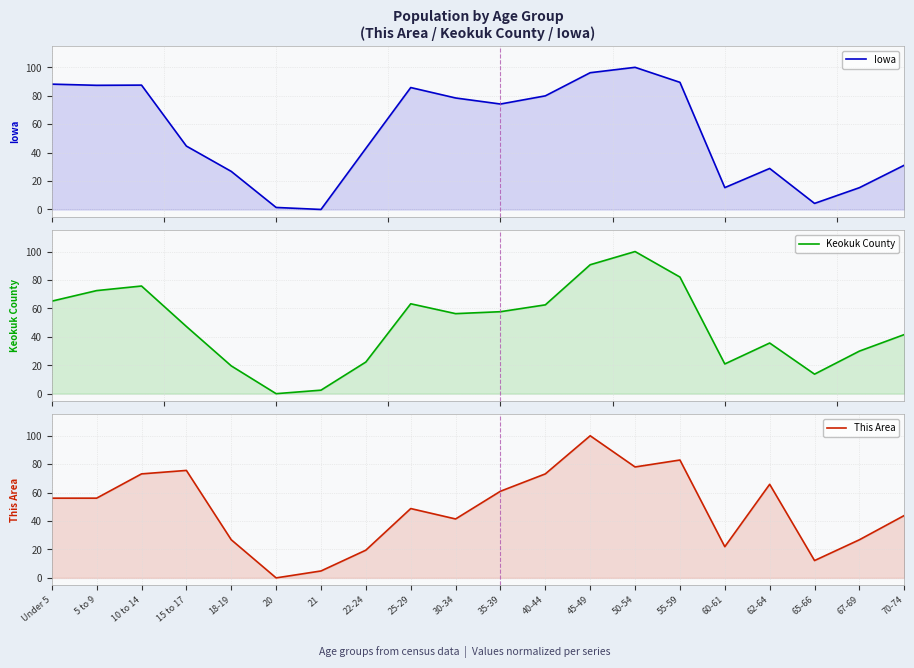

The value of Keokuk County at 35-39 is 57.7. True or false?

True